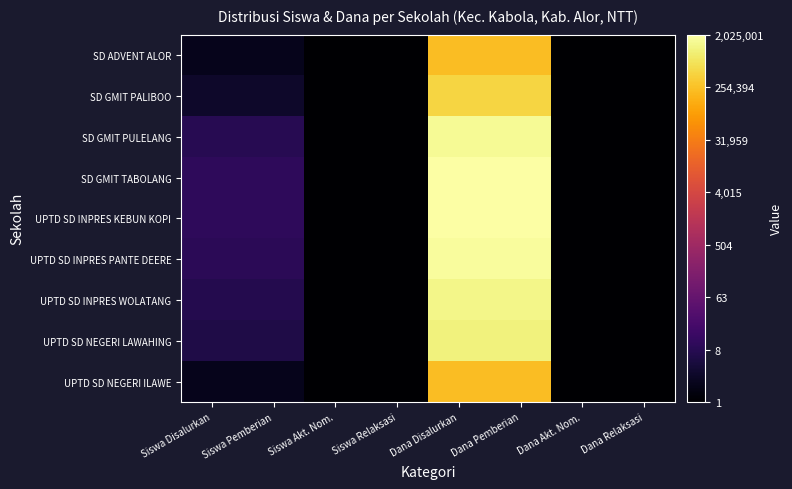

At which category does the chart reach its peak across all series?

Dana Disalurkan